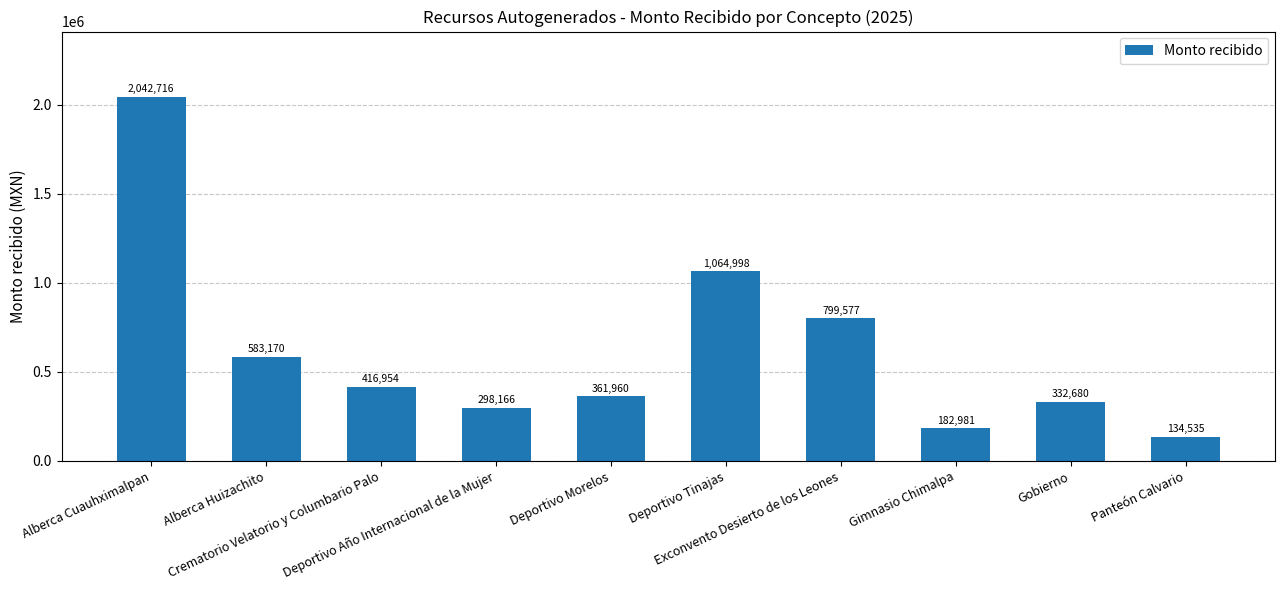

What is the smallest value displayed?

134535.0